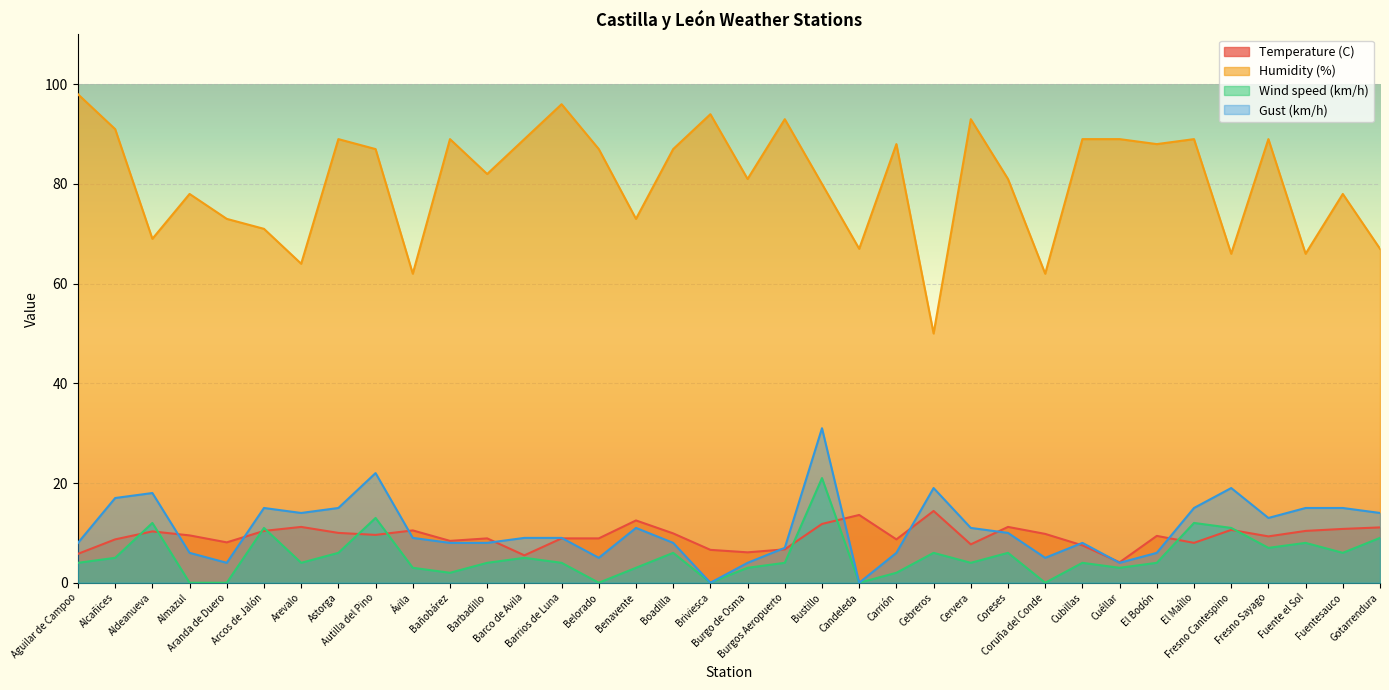

What is the total value across all series at El Bodón?

107.4